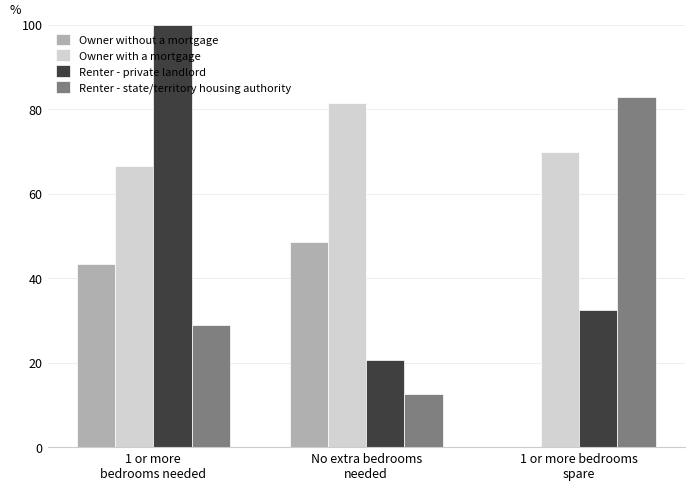

Which series has the largest total across all categories?

Owner with a mortgage